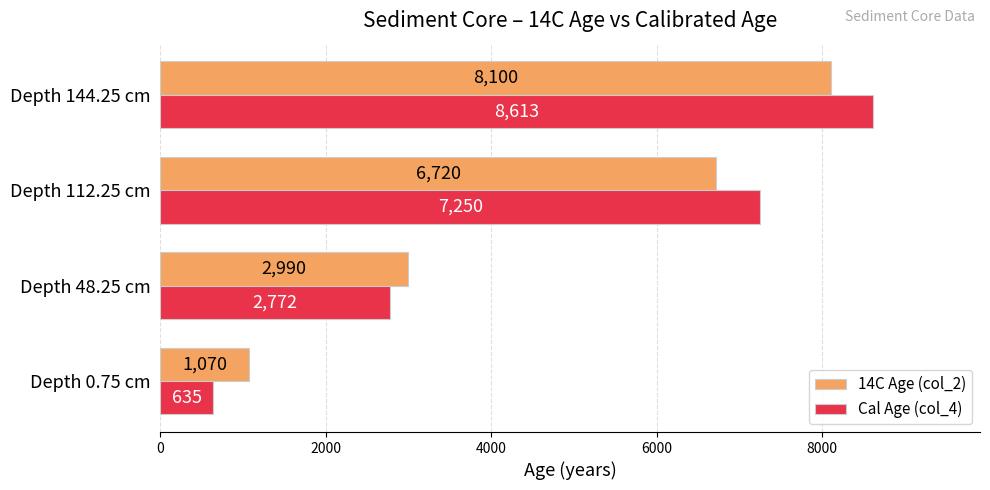

At which category is the sum across all series the highest?

Depth 144.25 cm